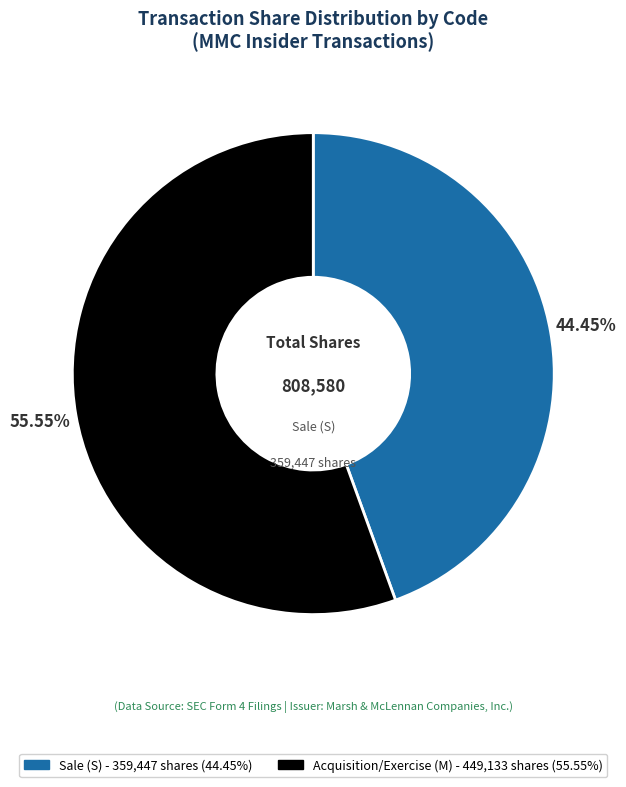

Is there a majority slice in this chart?

Yes